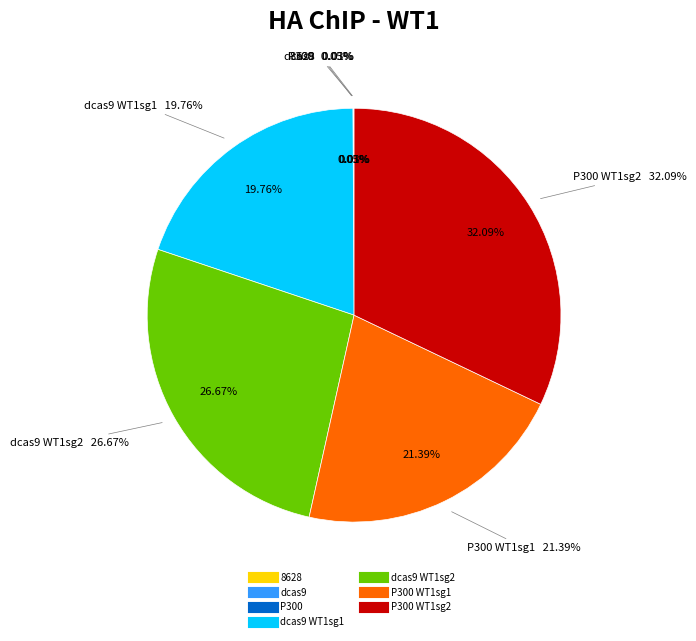

Which category has the smallest portion of the pie?

8628